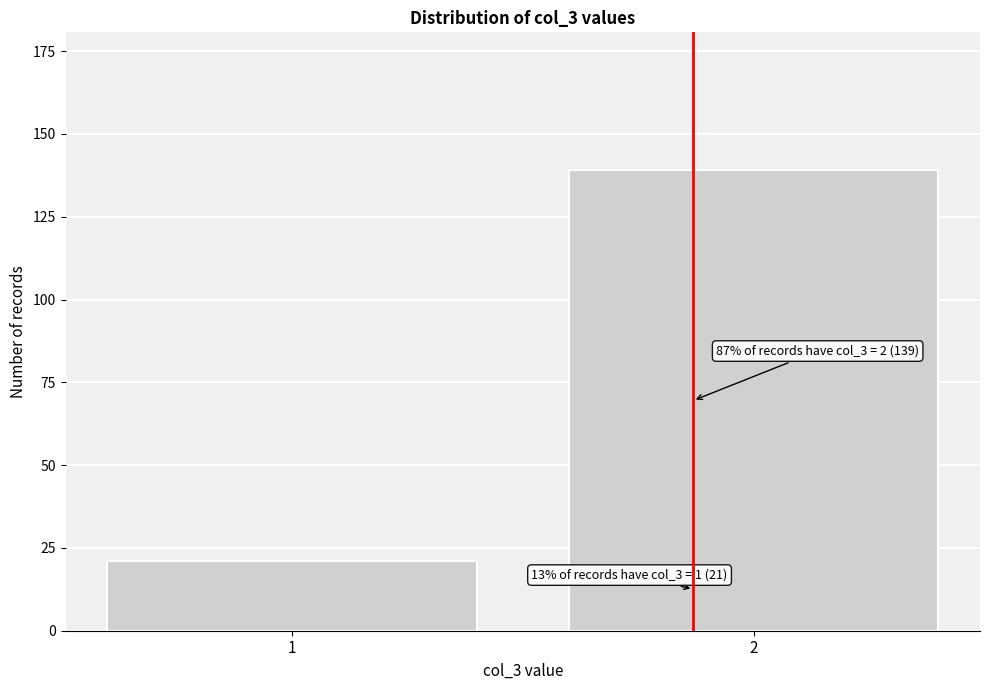

Reading right to left, list all the values displayed in this chart.

139	21